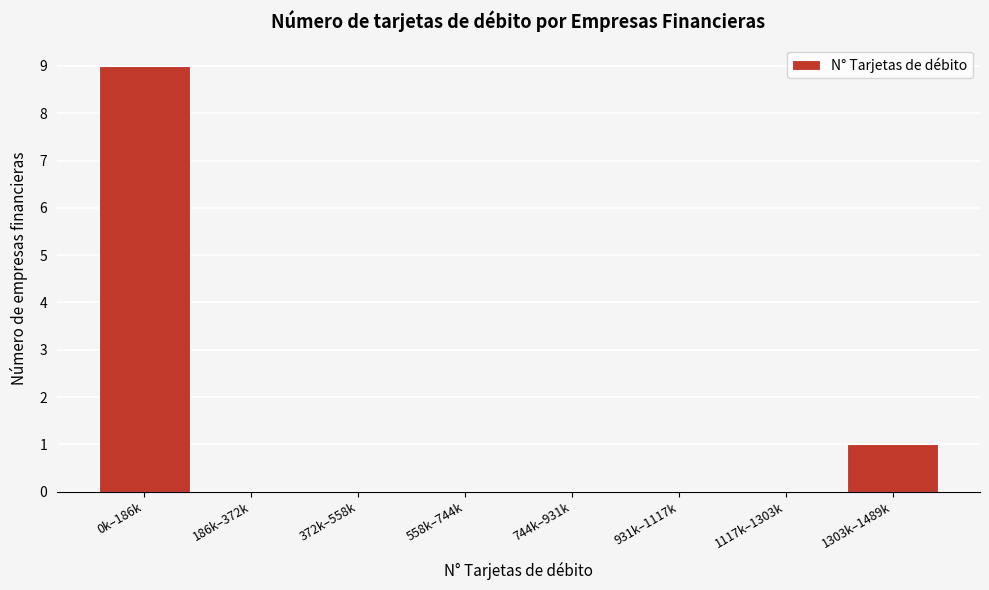

Reading left to right, transcribe all the data shown in this chart.

0k–186k=9	186k–372k=0	372k–558k=0	558k–744k=0	744k–931k=0	931k–1117k=0	1117k–1303k=0	1303k–1489k=1